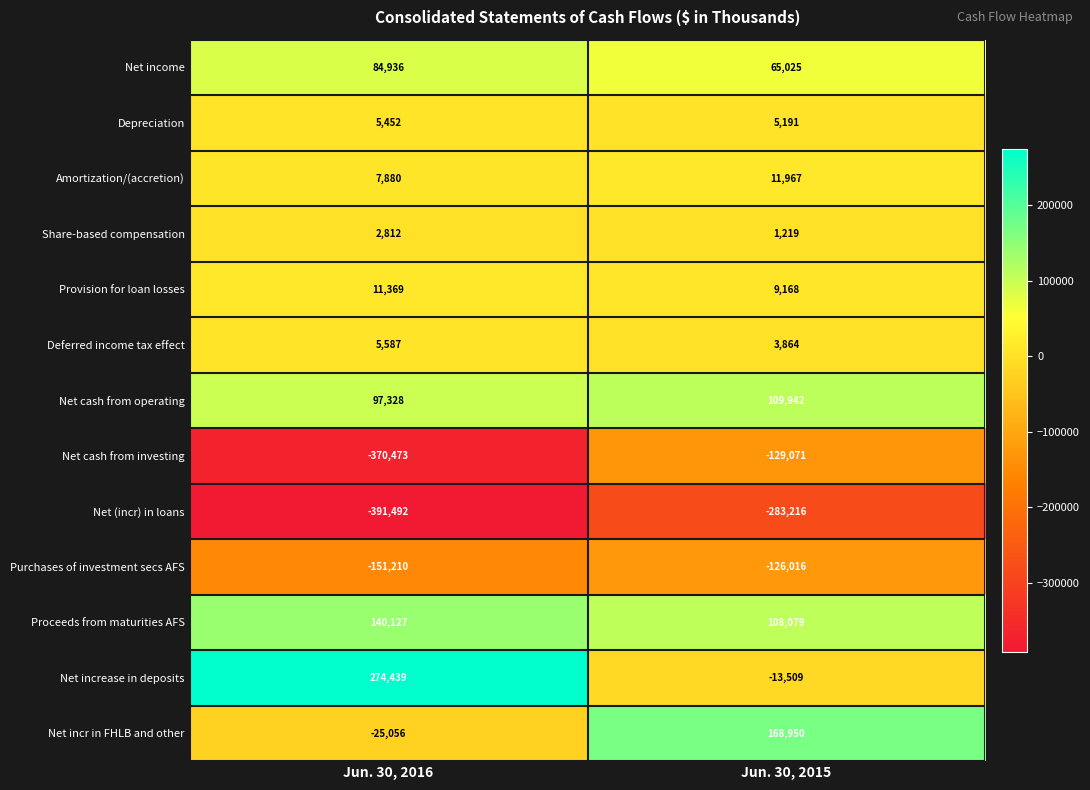

Reading left to right, extract all data points from this chart.

Net income: Jun. 30, 2016=84936	Jun. 30, 2015=65025
Depreciation: Jun. 30, 2016=5452	Jun. 30, 2015=5191
Amortization/(accretion): Jun. 30, 2016=7880	Jun. 30, 2015=11967
Share-based compensation: Jun. 30, 2016=2812	Jun. 30, 2015=1219
Provision for loan losses: Jun. 30, 2016=11369	Jun. 30, 2015=9168
Deferred income tax effect: Jun. 30, 2016=5587	Jun. 30, 2015=3864
Net cash from operating: Jun. 30, 2016=97328	Jun. 30, 2015=109942
Net cash from investing: Jun. 30, 2016=-370473	Jun. 30, 2015=-129071
Net (incr) in loans: Jun. 30, 2016=-391492	Jun. 30, 2015=-283216
Purchases of investment secs AFS: Jun. 30, 2016=-151210	Jun. 30, 2015=-126016
Proceeds from maturities AFS: Jun. 30, 2016=140127	Jun. 30, 2015=108079
Net increase in deposits: Jun. 30, 2016=274439	Jun. 30, 2015=-13509
Net incr in FHLB and other: Jun. 30, 2016=-25056	Jun. 30, 2015=168950